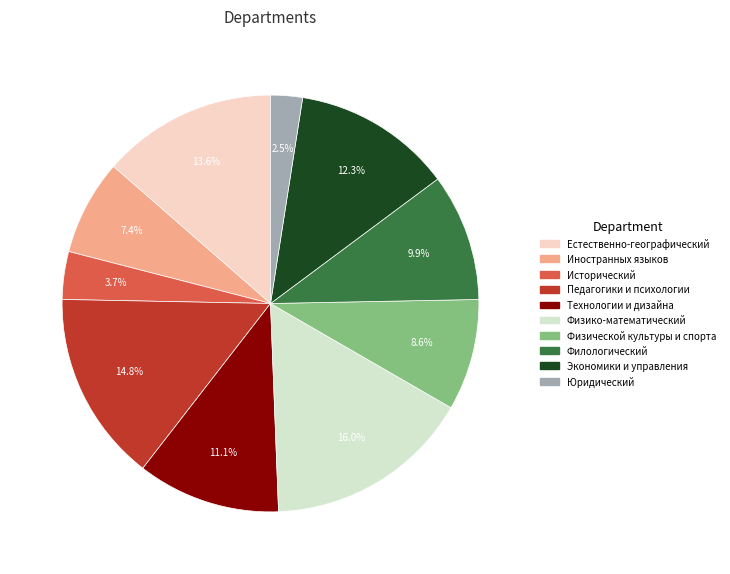

To the nearest percent, what is the combined percentage of Педагогики и психологии and Иностранных языков?

22%